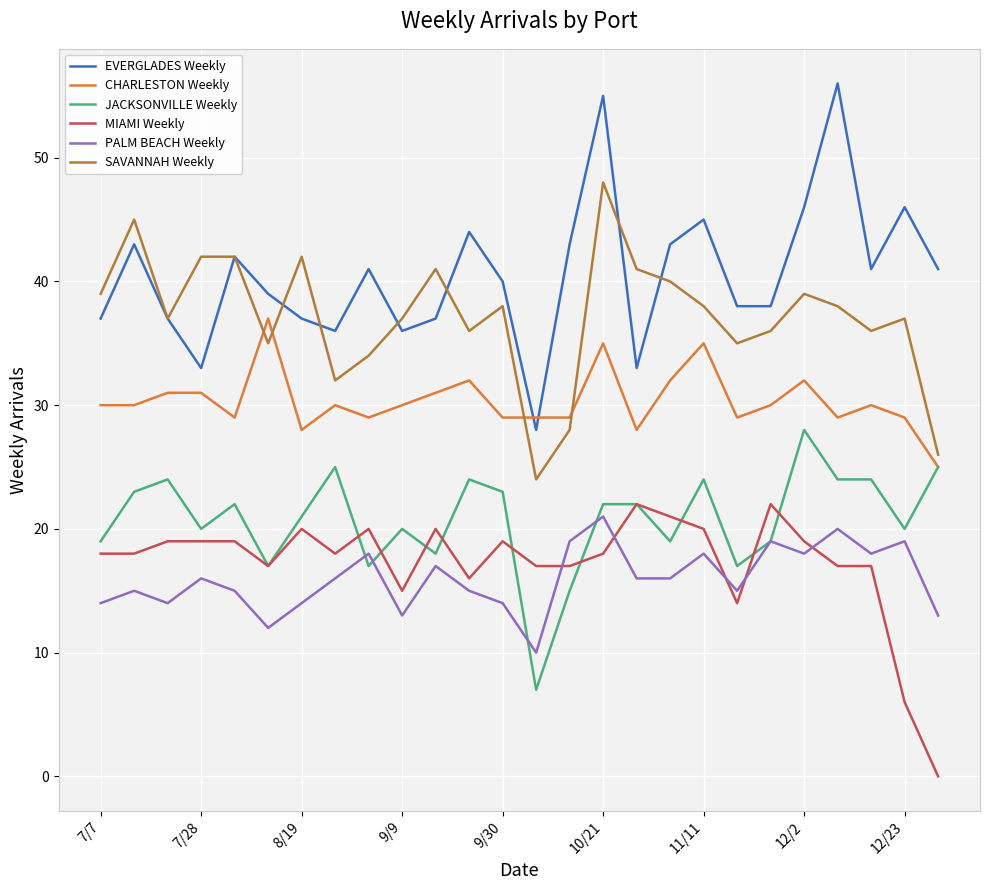

How many times do EVERGLADES Weekly and CHARLESTON Weekly cross each other?

2